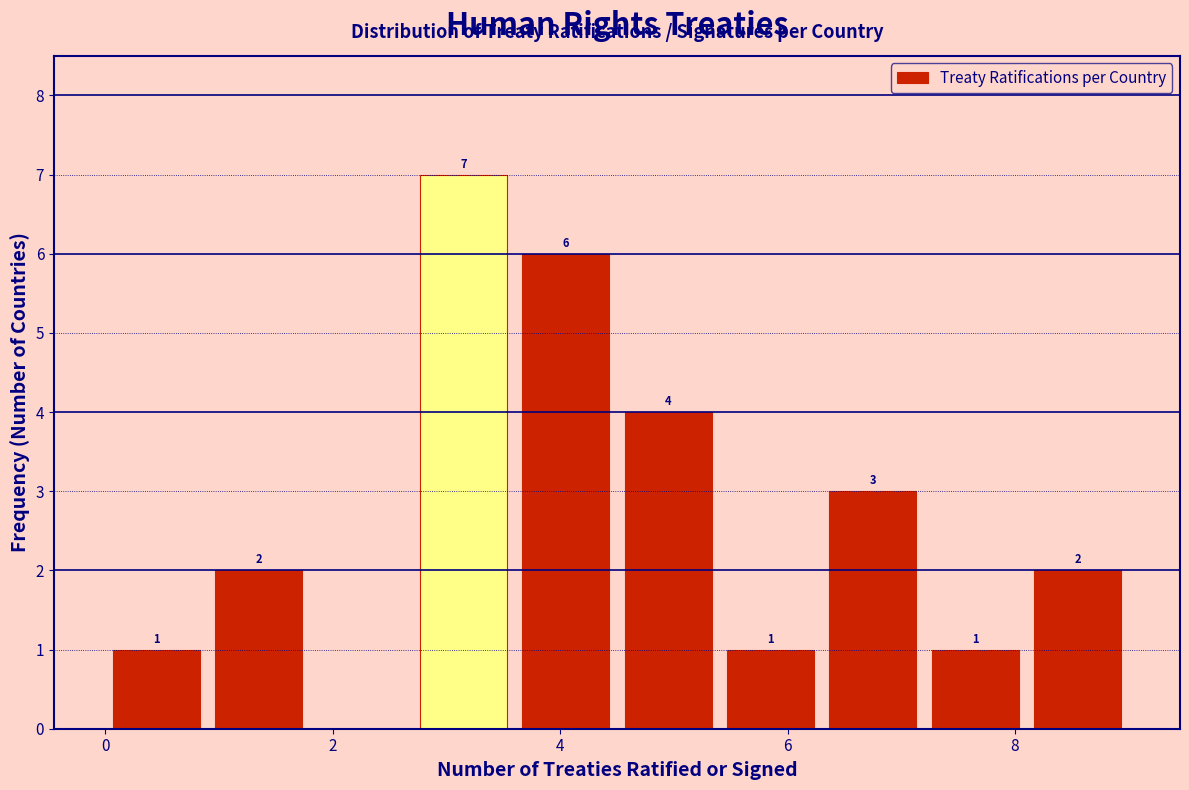

Which range on the x-axis has the tallest bar?

2.7 to 3.6